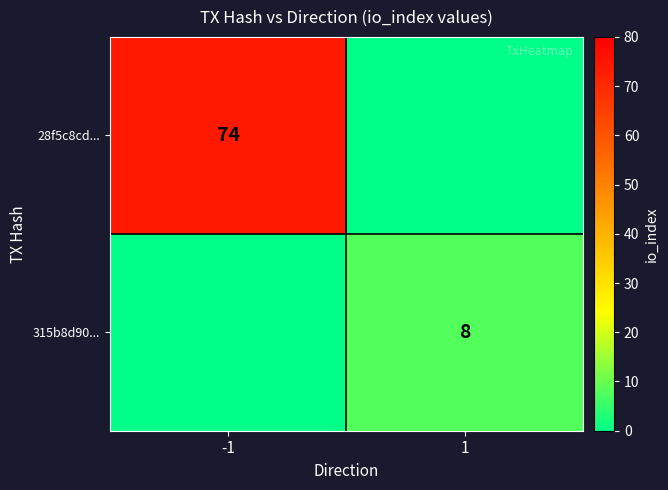

What is the average value of the 28f5c8cd... series?

37